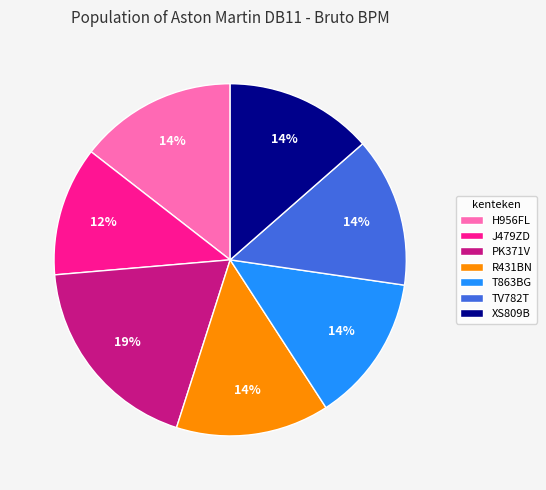

True or false: PK371V accounts for 19% of the total.

True